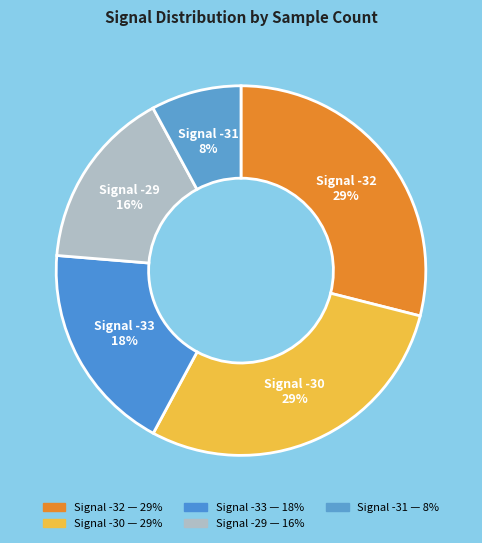

Count the number of slices in the pie.

5